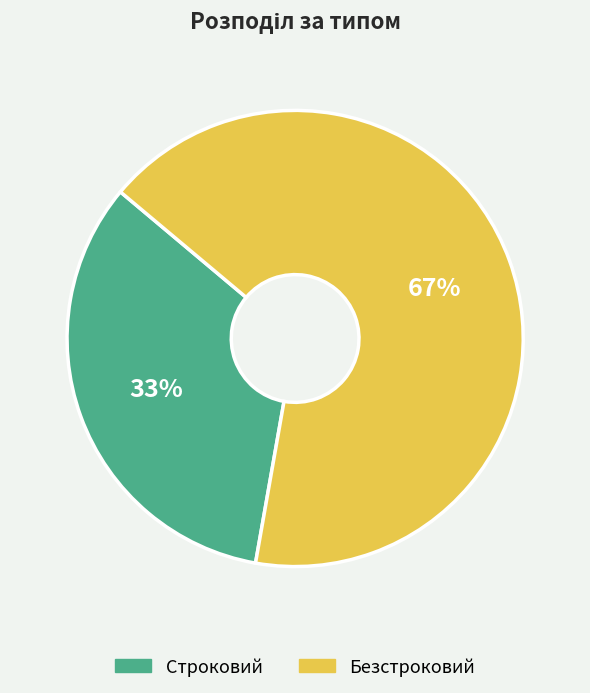

Count the number of slices in the pie.

2